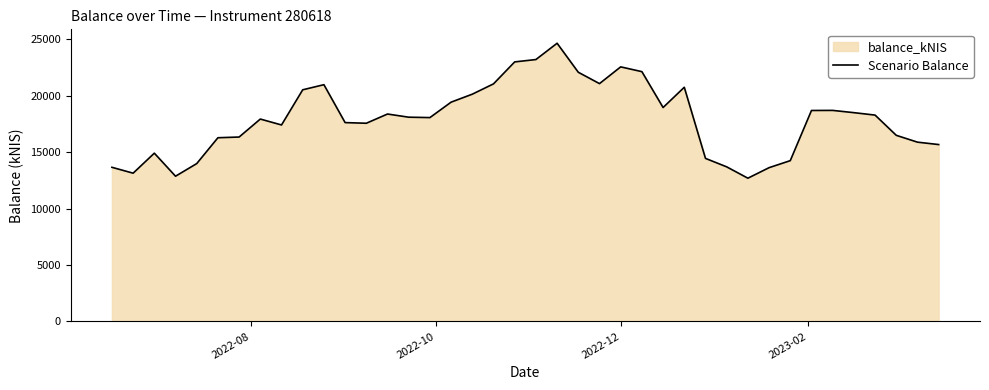

What is the minimum value shown in the chart?

12704.2